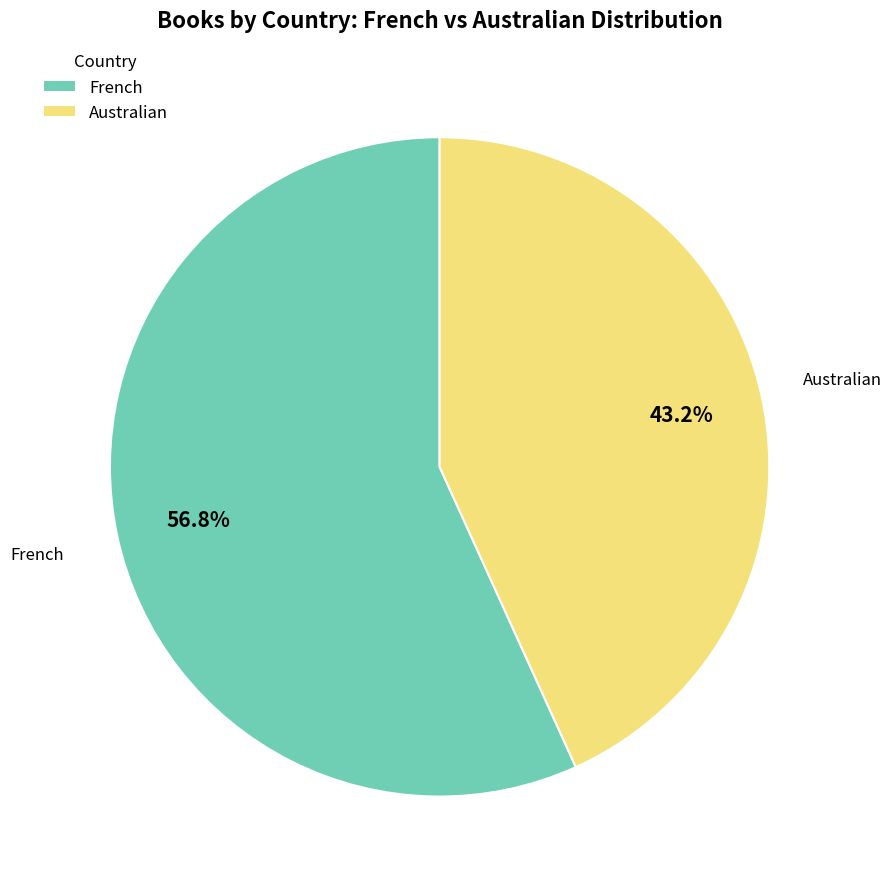

To the nearest percent, what percentage of the pie is Australian?

43%